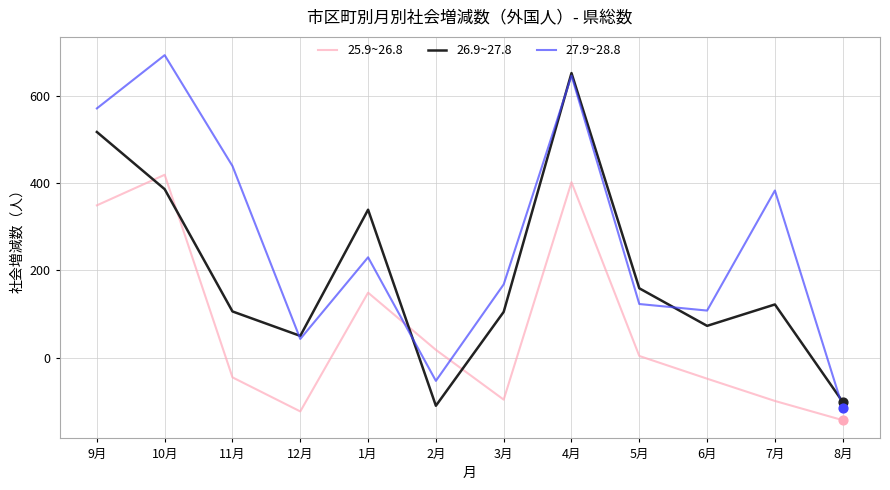

At which category is the sum across all series the highest?

4月